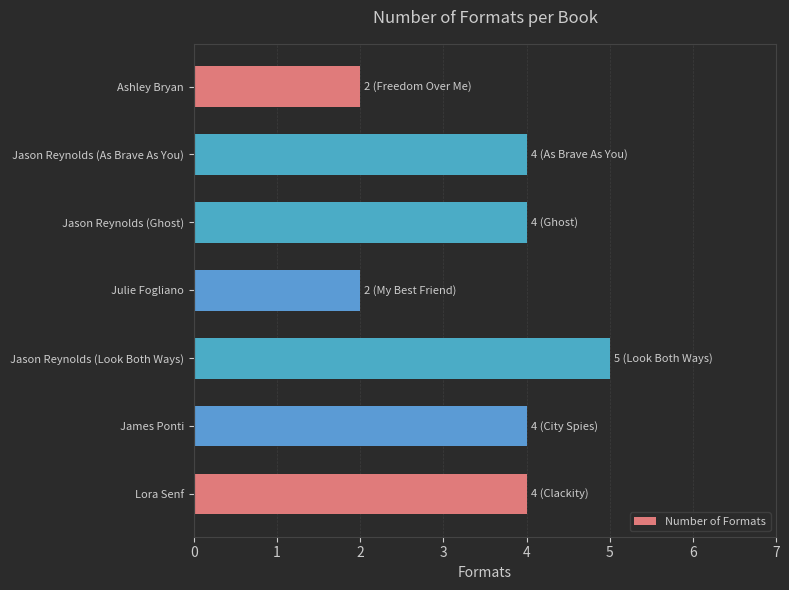

What is the sum of all values?

25